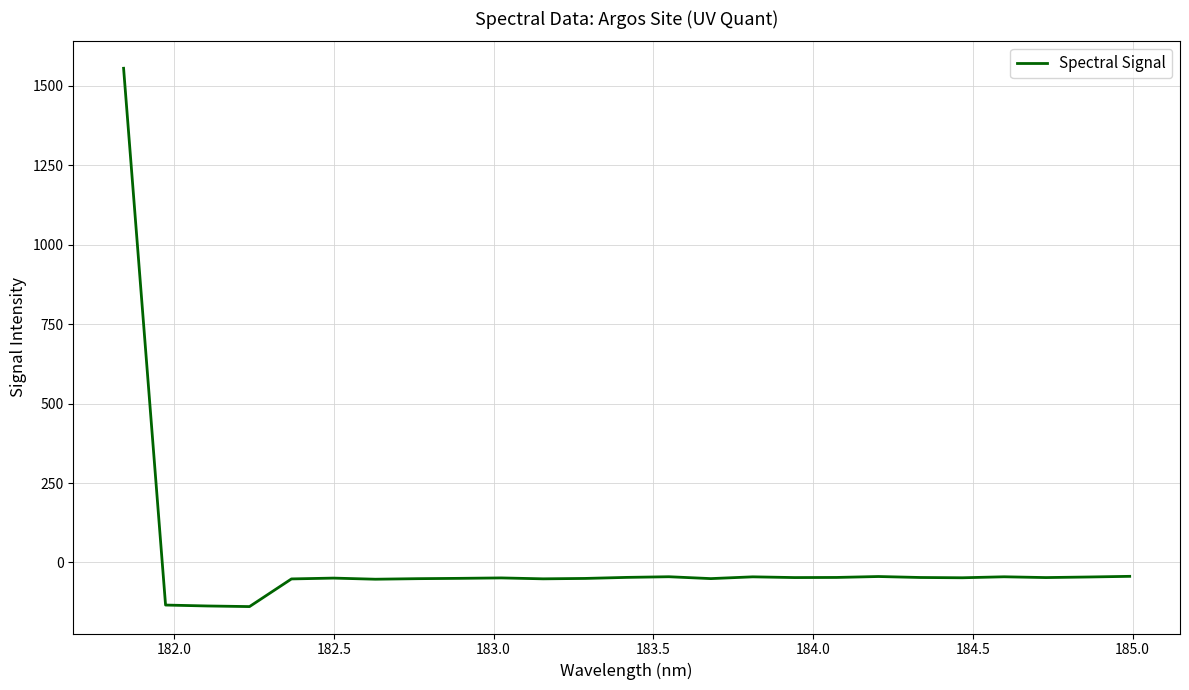

What is the greatest value displayed?

1555.5